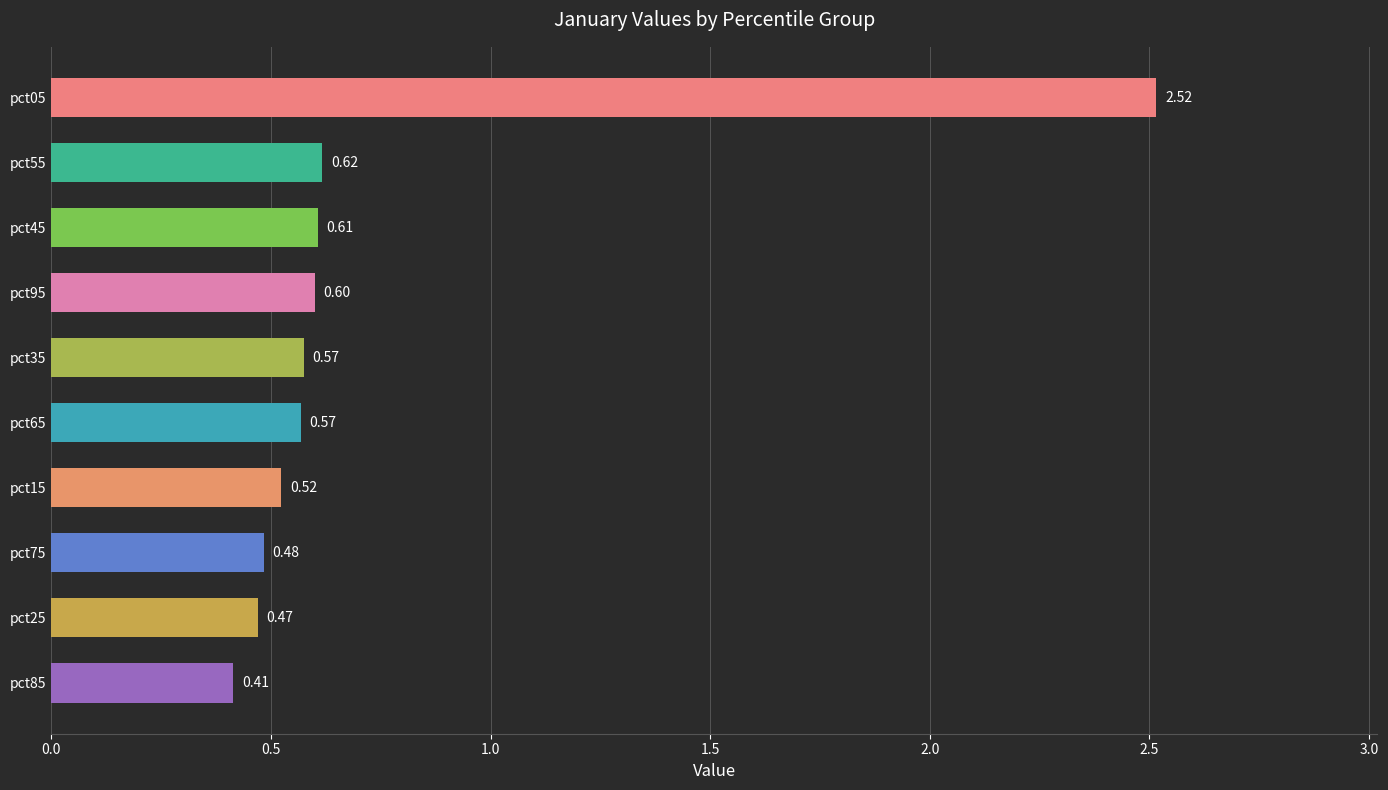

What is the change in value from pct85 to pct75?

+0.1